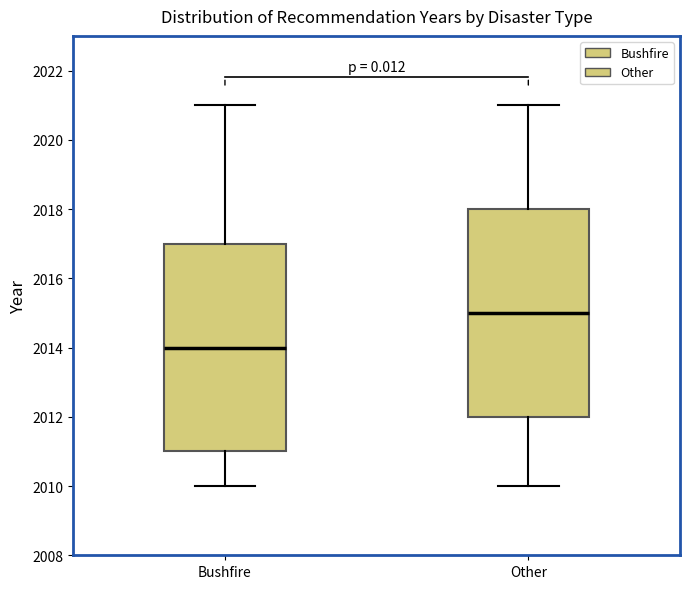

Reading left to right, transcribe this box plot: for each box, give where its median line is, the range the box spans, and where its two whiskers end, as read against the y-axis. The values are not printed on the chart, so give them approximately, as read against the axis.

Bushfire: median 2014, box 2011 to 2017, whiskers 2010 to 2021
Other: median 2015, box 2012 to 2018, whiskers 2010 to 2021